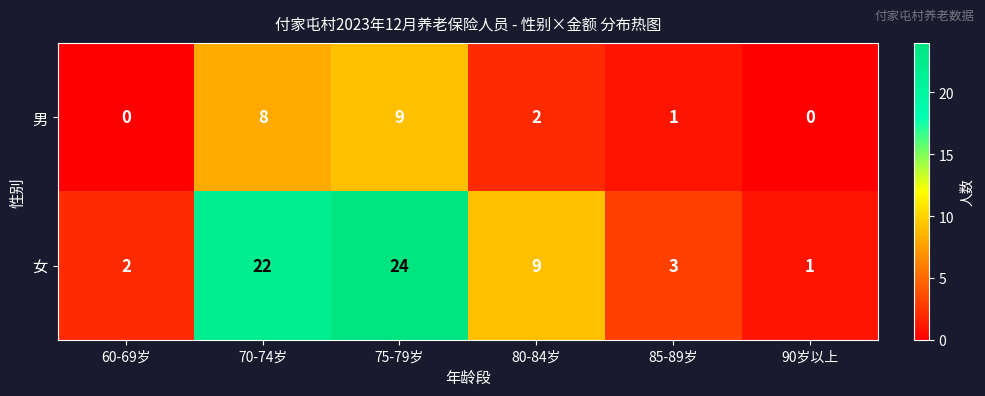

Which series changed the most between 70-74岁 and 90岁以上?

女